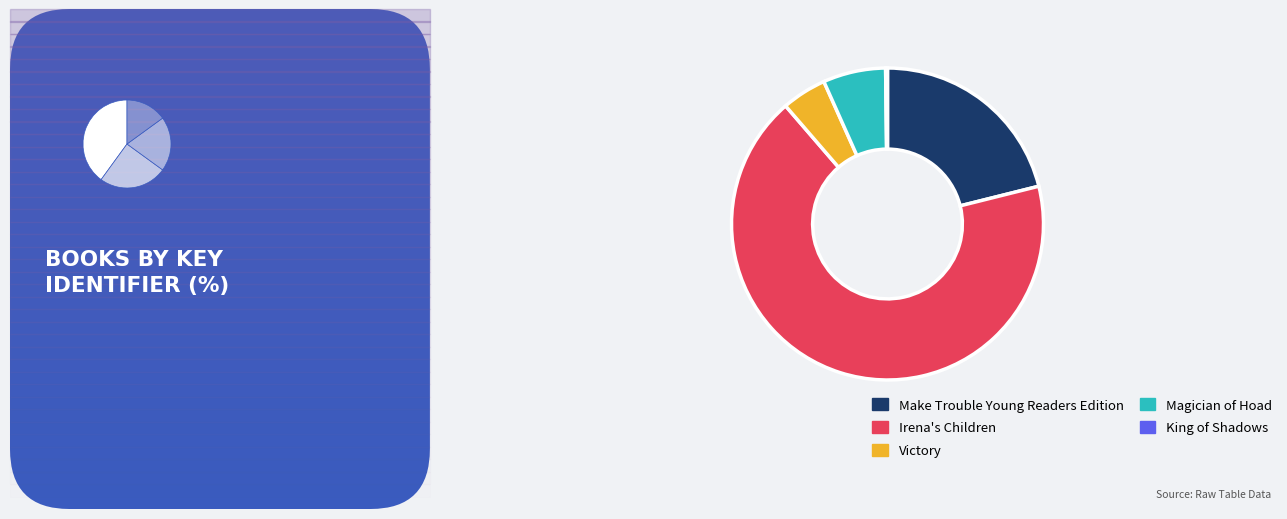

What percentage do King of Shadows and Irena's Children together represent?

67.8%